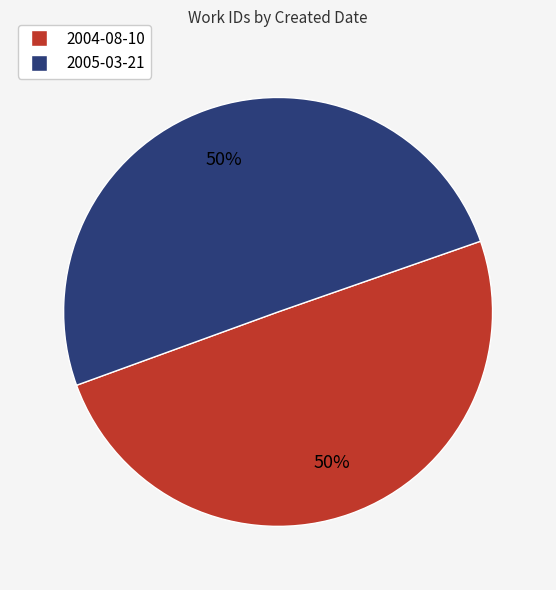

To the nearest percent, what is the average slice percentage?

50%